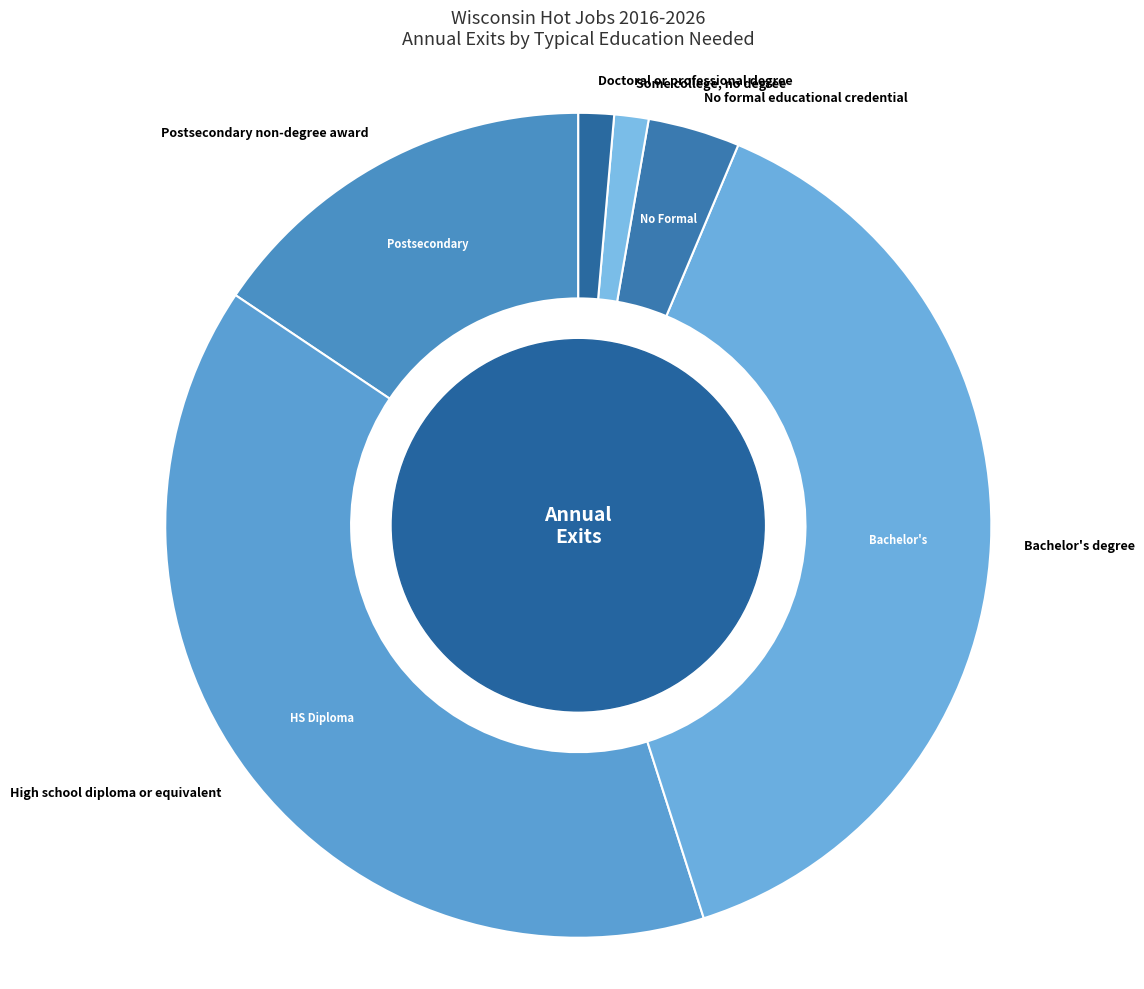

Which slice is the largest?

High school diploma or equivalent